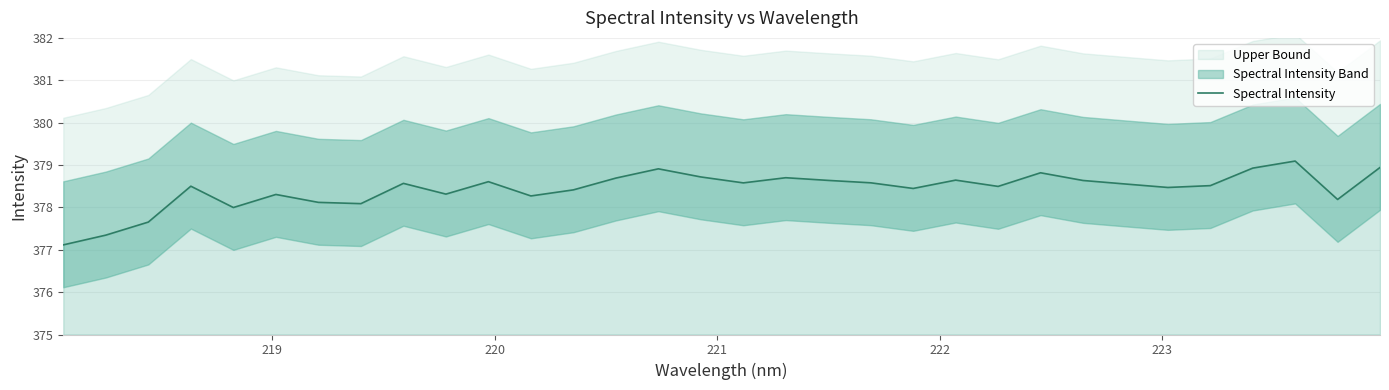

What is the highest value of the Spectral Intensity series?

379.1